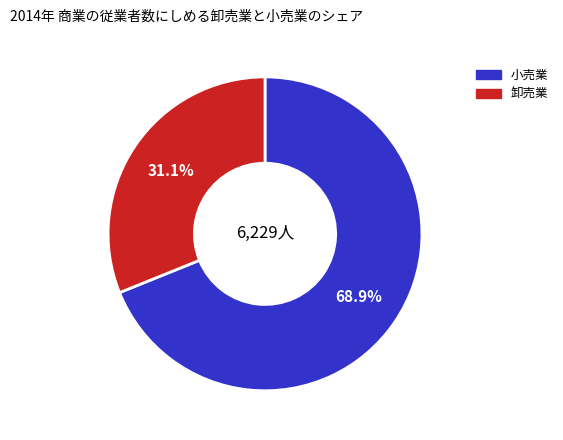

Which slice is the smallest?

卸売業